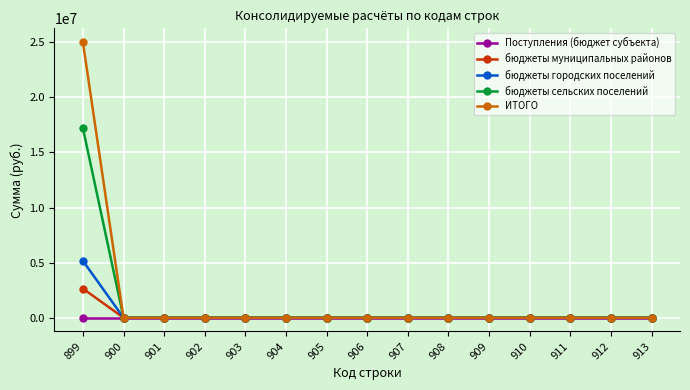

Is it true that бюджеты городских поселений equals 0 at 913?

True